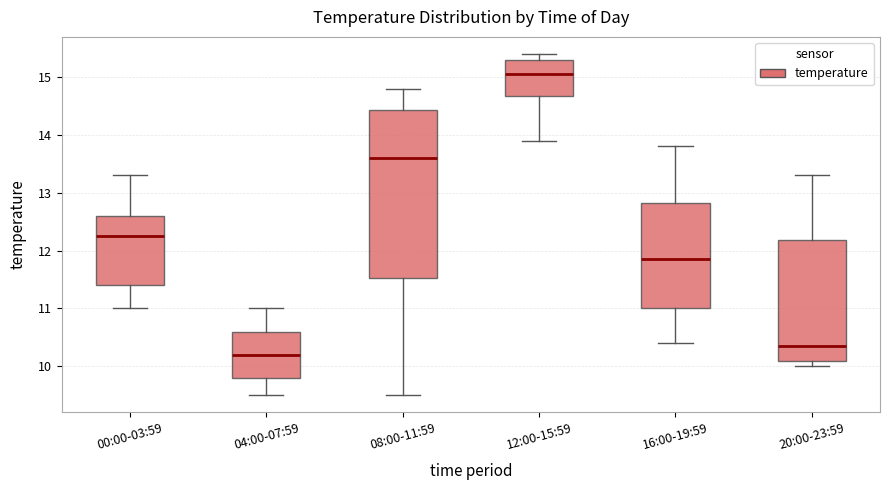

Which box is the tallest, from its lower edge to its upper edge?

08:00-11:59